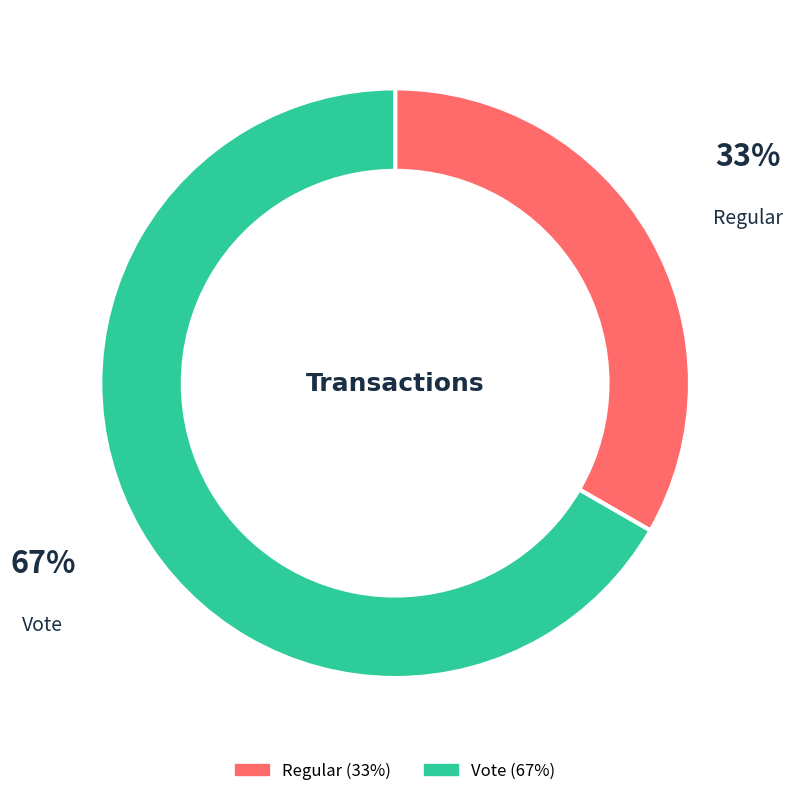

The Vote slice represents 67% of the pie. True or false?

True